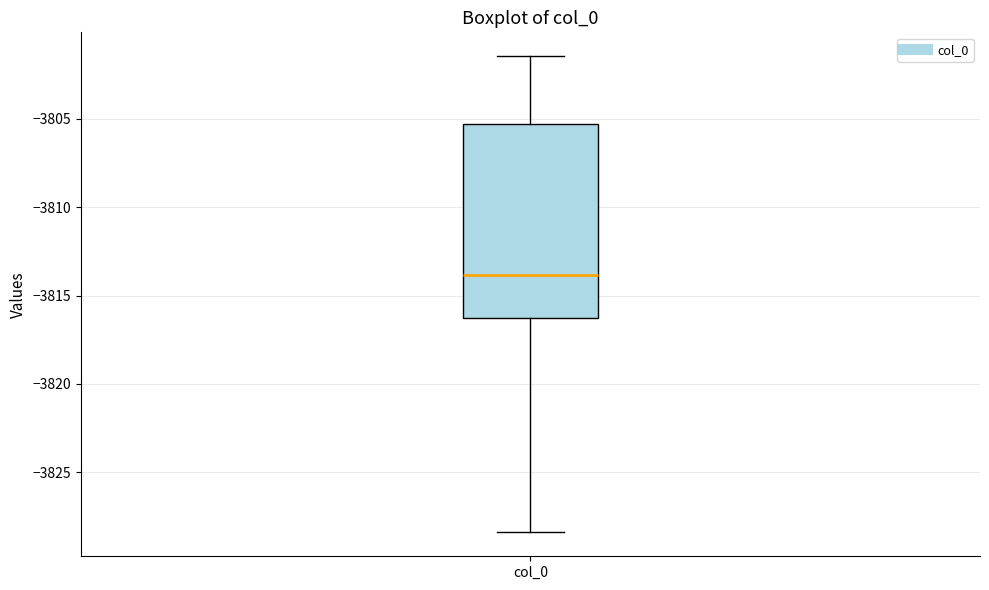

Transcribe this box plot: give where the median line is, the range the box spans, and where the two whiskers end, as read against the y-axis. The values are not printed on the chart, so give them approximately, as read against the axis.

median -3814.0, box -3816.5 to -3805.5, whiskers -3828.5 to -3801.5